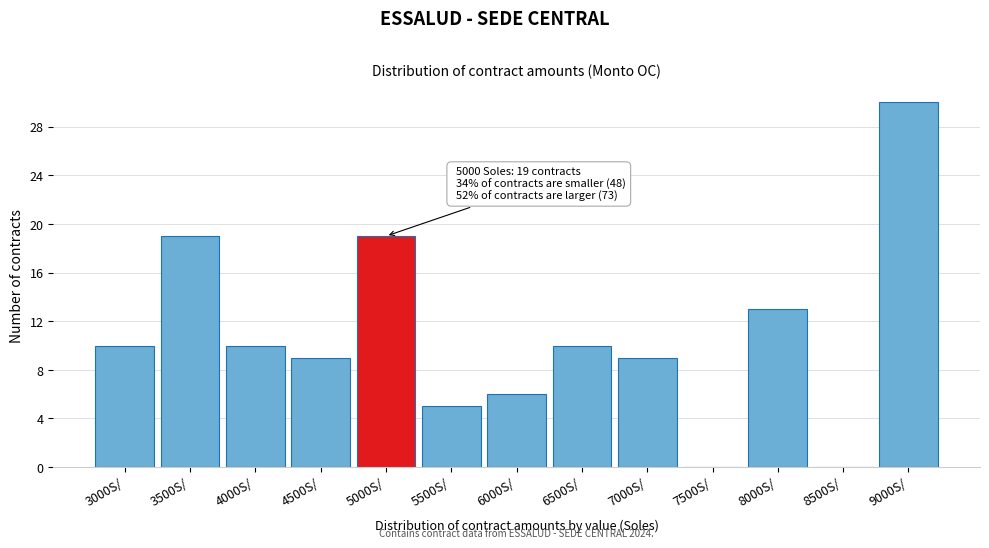

Reading right to left, what are all the values shown in this chart?

9000S/=30	8500S/=0	8000S/=13	7500S/=0	7000S/=9	6500S/=10	6000S/=6	5500S/=5	5000S/=19	4500S/=9	4000S/=10	3500S/=19	3000S/=10